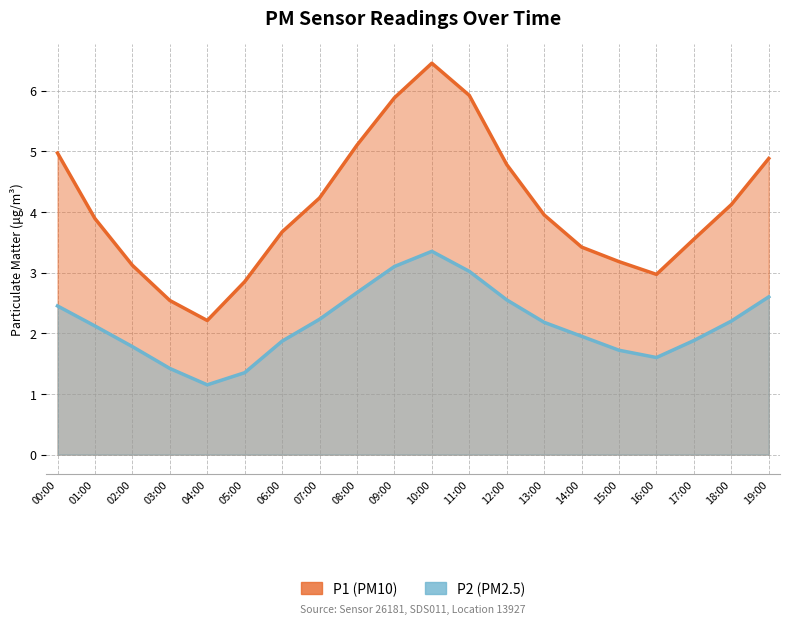

How many values in the P2 series exceed 2?

11